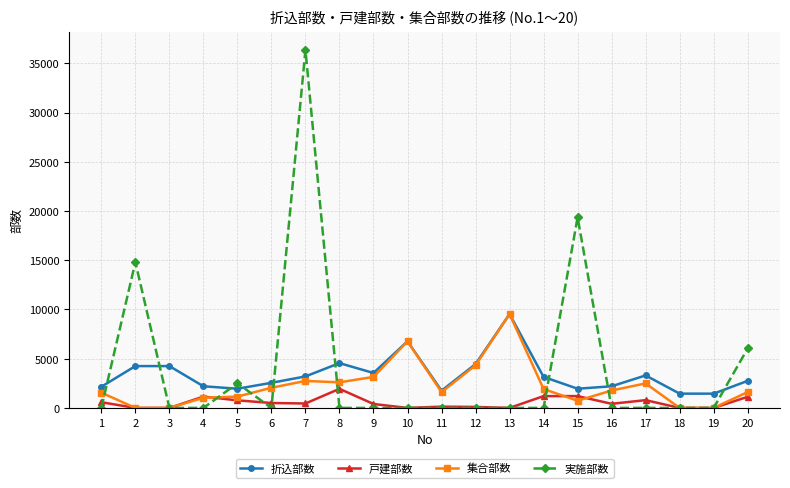

What are all the series names shown in the legend?

折込部数, 戸建部数, 集合部数, 実施部数